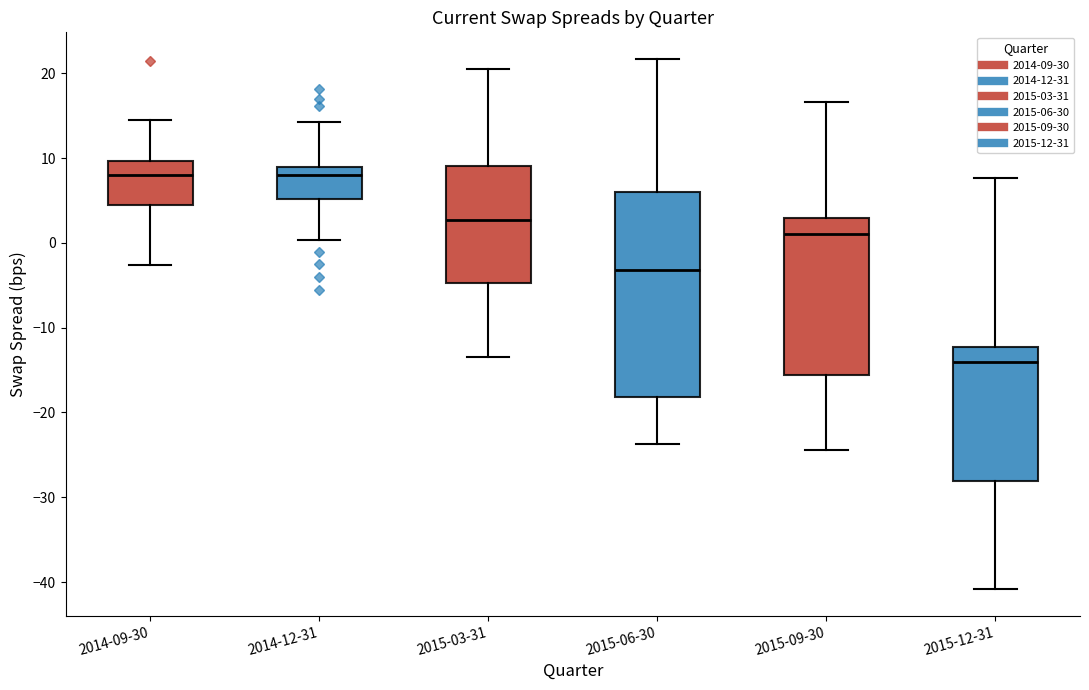

Which box's median line is the lowest?

2015-12-31